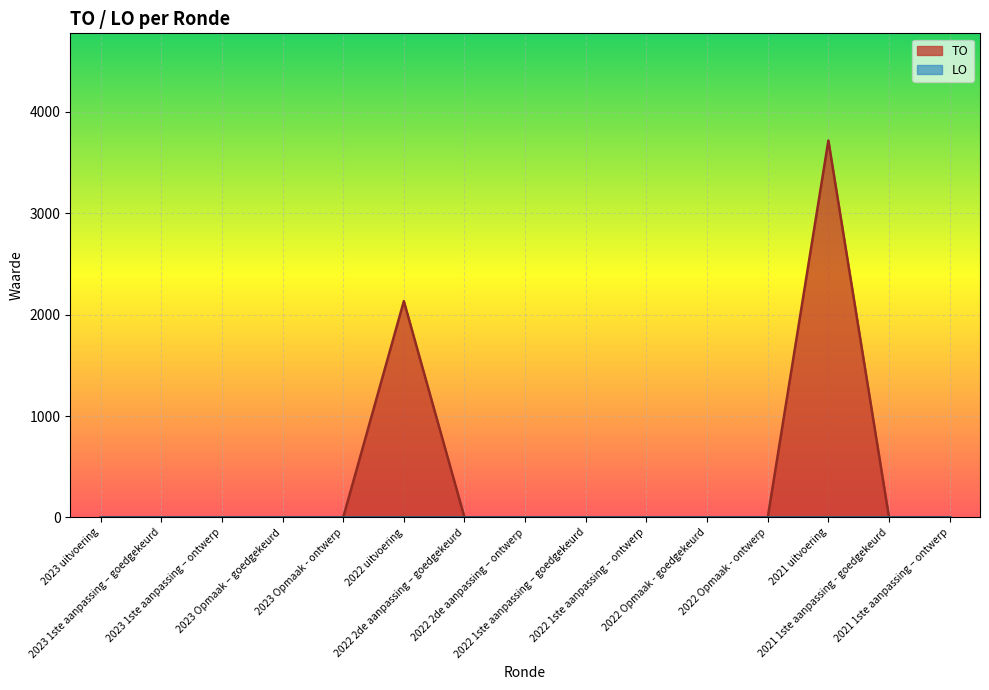

The chart shows a value of 1866 at 2022 Opmaak - ontwerp. True or false?

False